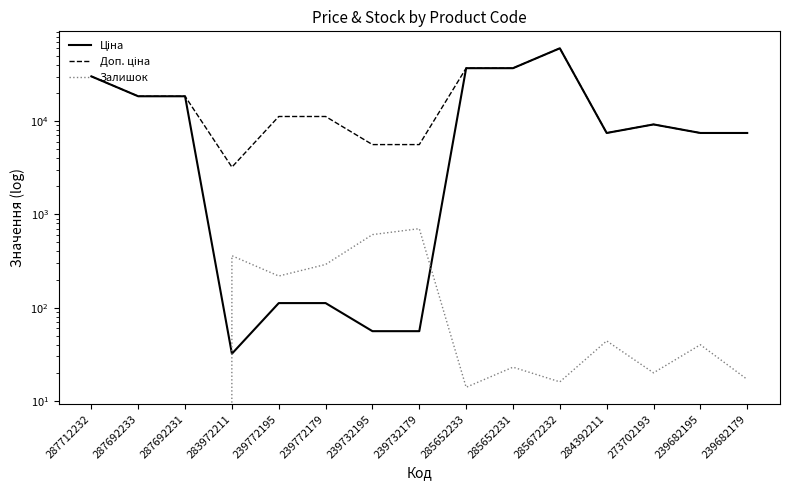

How many interior local peaks does the Ціна series have?

2